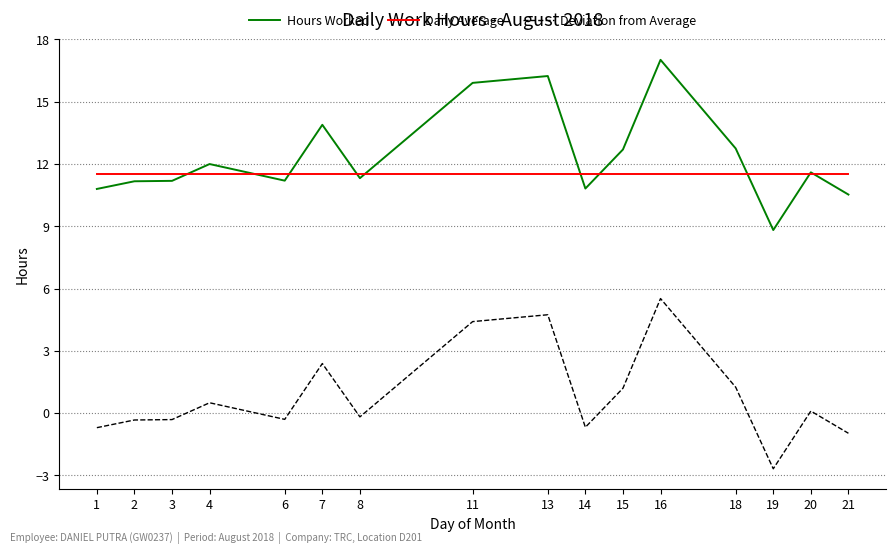

At how many categories does at least one series exceed 11?

16